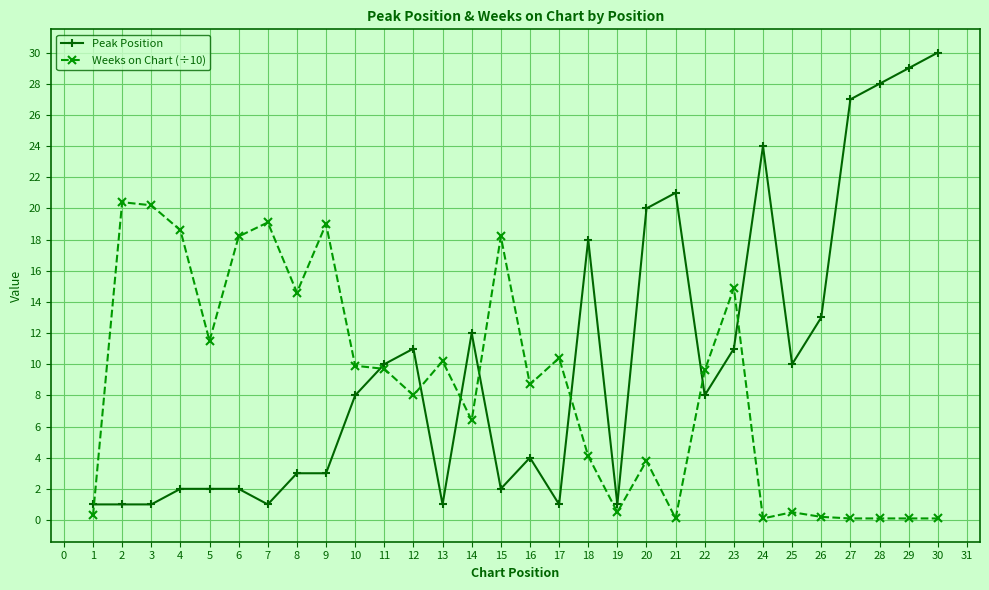

What is the highest value of the Weeks on Chart (÷10) series?

20.4